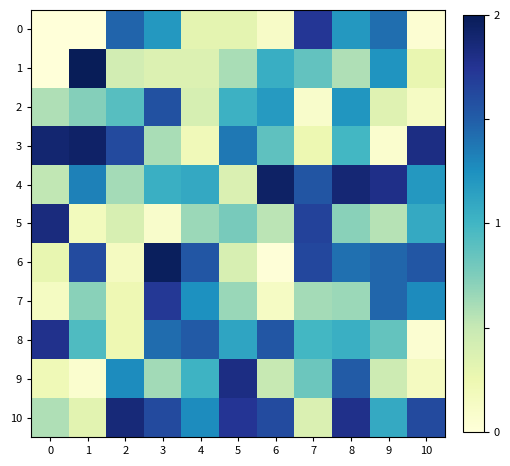

What is the difference between the highest and lowest values at 6?

1.9